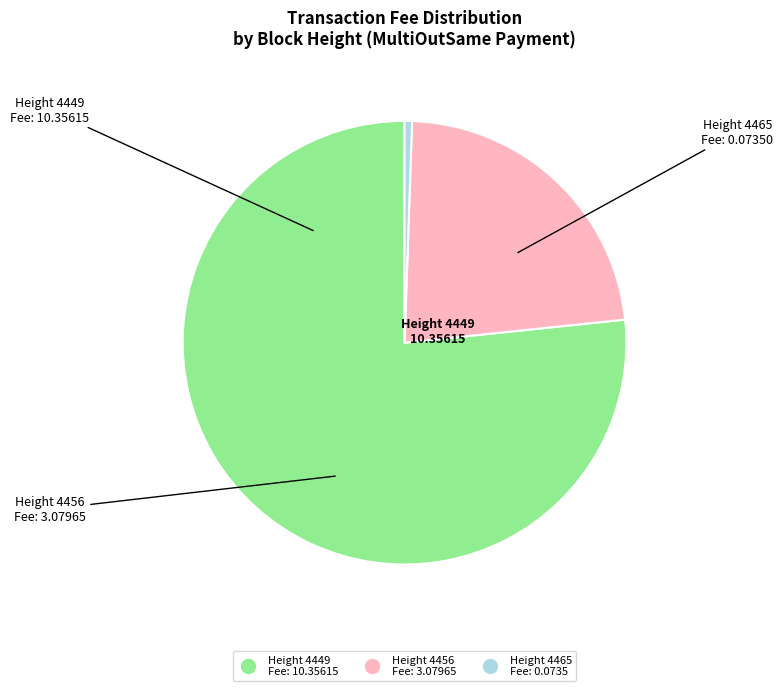

Does any single category account for the majority?

Yes